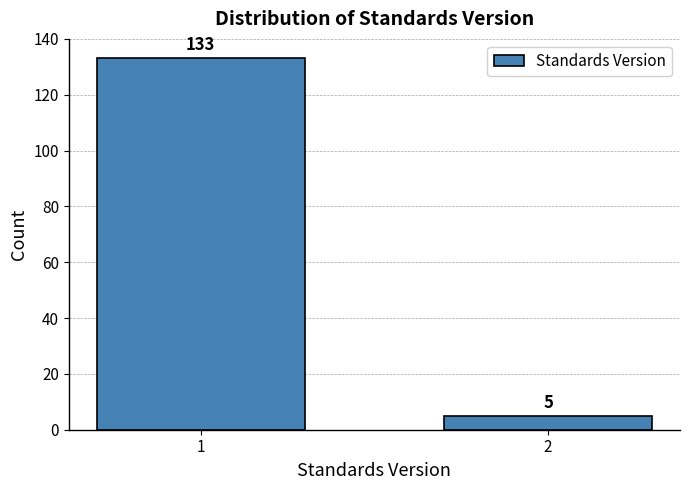

Reading left to right, extract all data points from this chart.

1=133	2=5